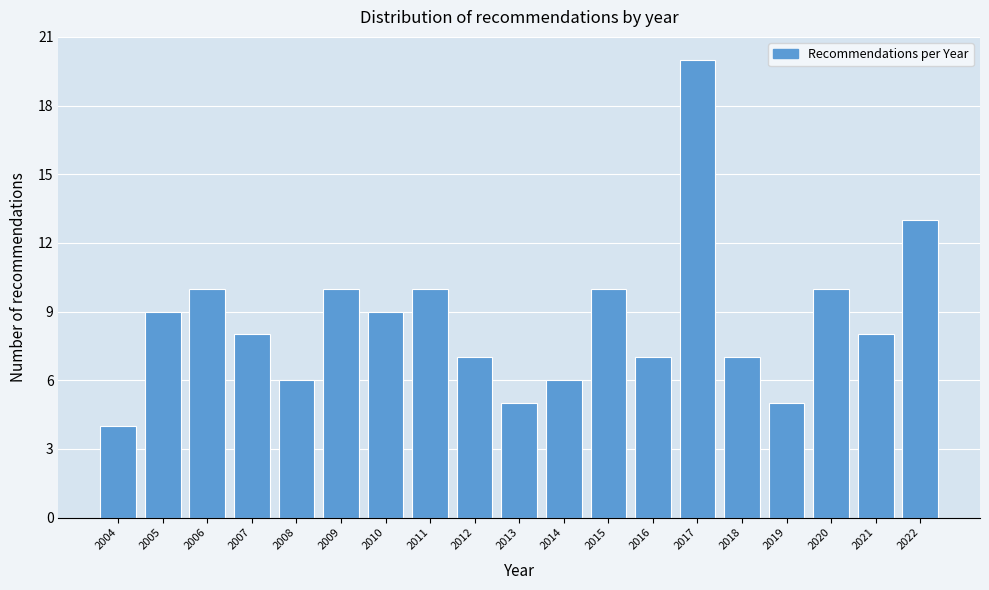

Reading right to left, list all the values displayed in this chart.

2022=13	2021=8	2020=10	2019=5	2018=7	2017=20	2016=7	2015=10	2014=6	2013=5	2012=7	2011=10	2010=9	2009=10	2008=6	2007=8	2006=10	2005=9	2004=4